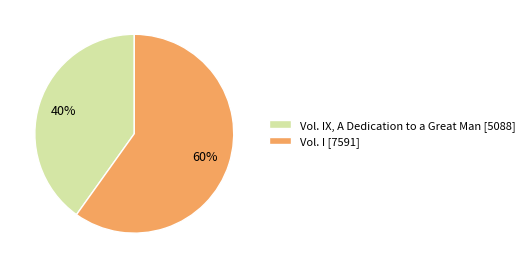

Combined, do Vol. I [7591] and Vol. IX, A Dedication to a Great Man [5088] account for over 50%?

Yes